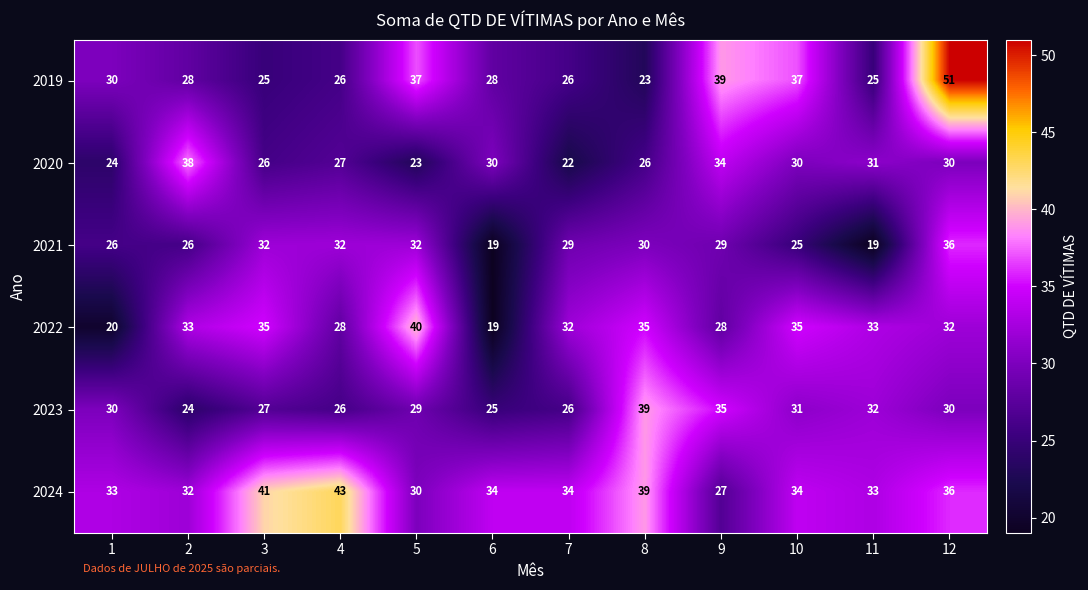

How many distinct data groups are displayed?

6